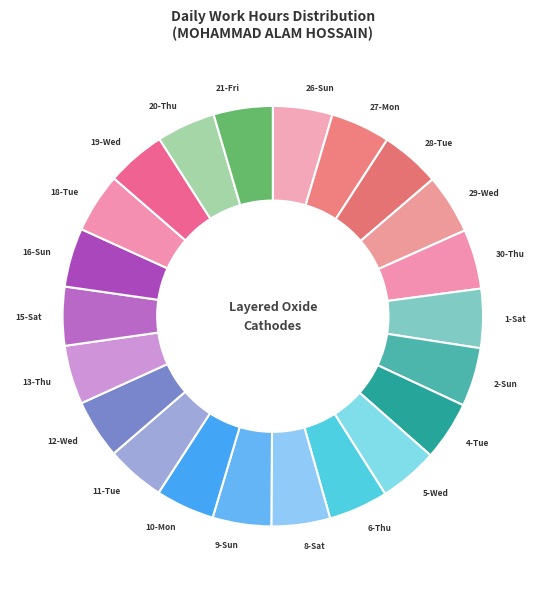

Does 27-Mon account for over 50% of the chart?

No